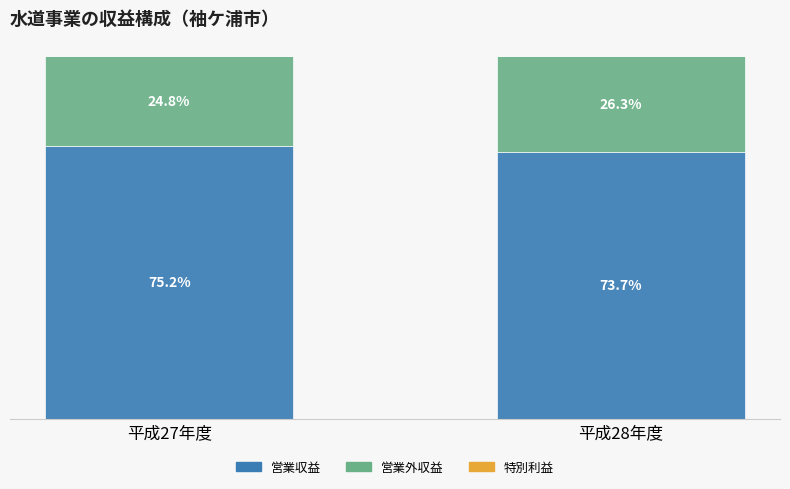

At which label is 営業収益 closest to 74?

平成28年度